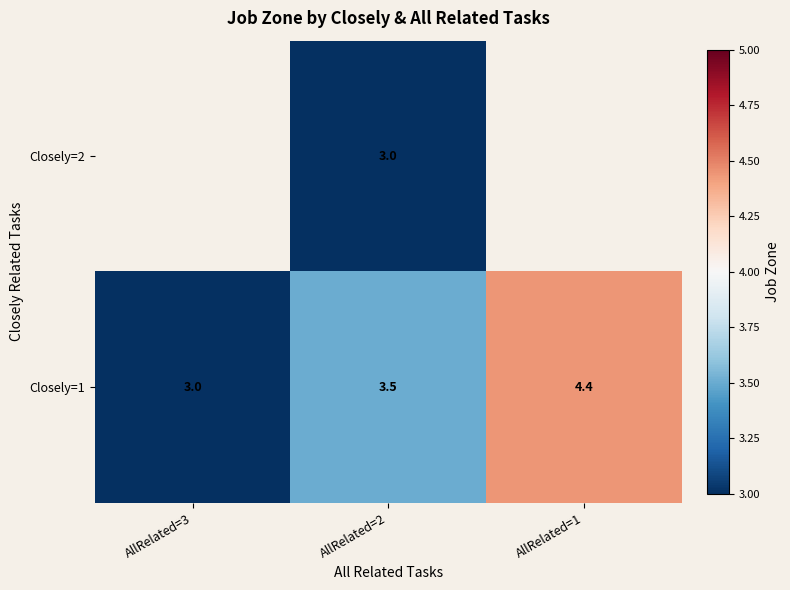

Count the number of data series in this chart.

2